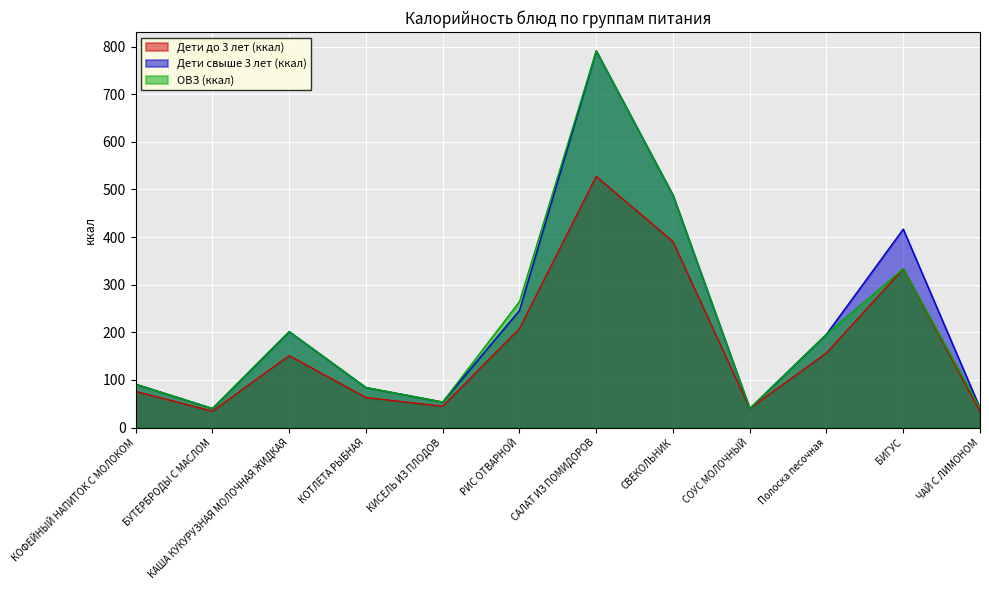

True or false: ОВЗ (ккал) and Дети свыше 3 лет (ккал) intersect in this chart.

False